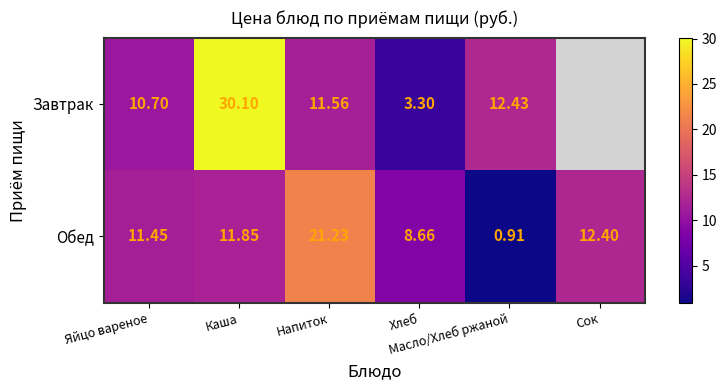

At how many categories does at least one series exceed 3?

6